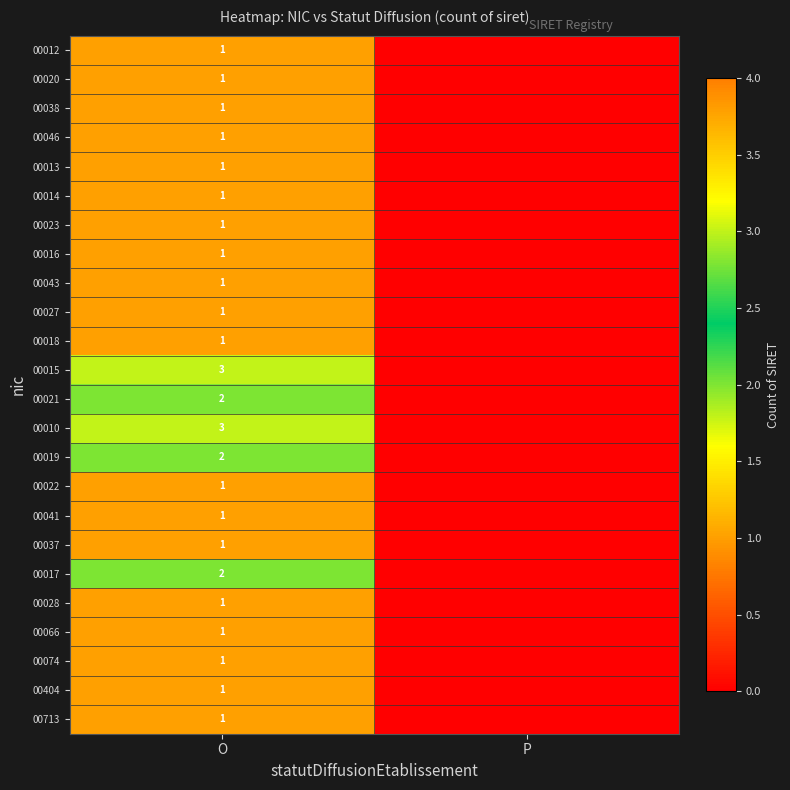

Is it true that 00023 equals 1 at O?

True